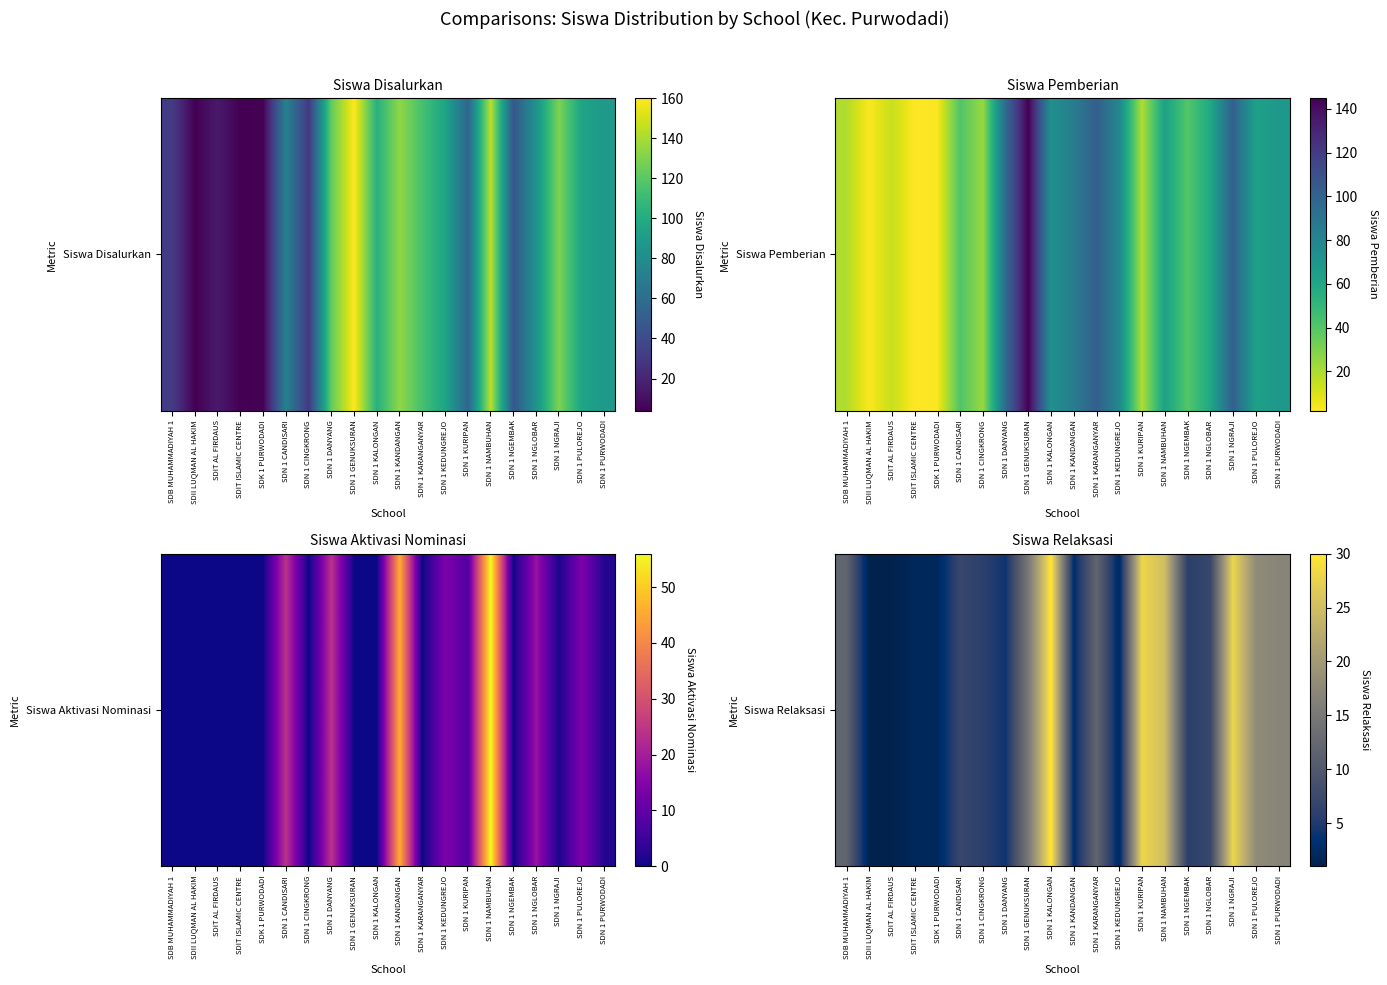

What is the difference between the maximum and minimum values?

29